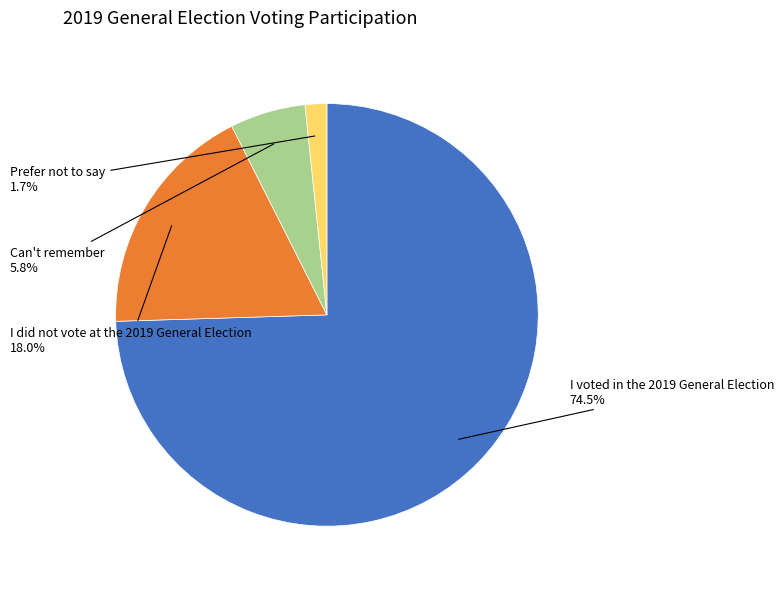

Is there a majority slice in this chart?

Yes